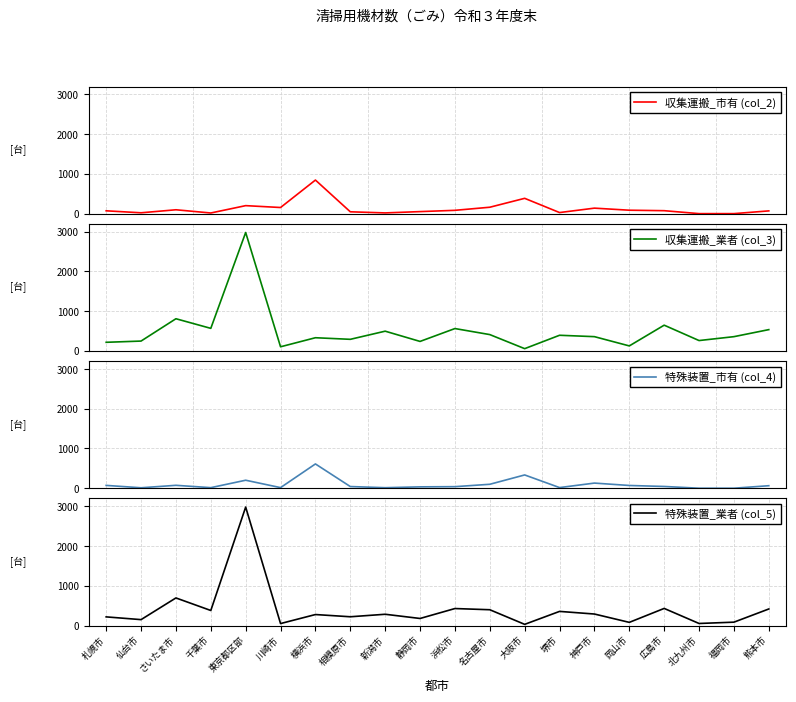

What are all the series names shown in the legend?

収集運搬_市有 (col_2), 収集運搬_業者 (col_3), 特殊装置_市有 (col_4), 特殊装置_業者 (col_5)